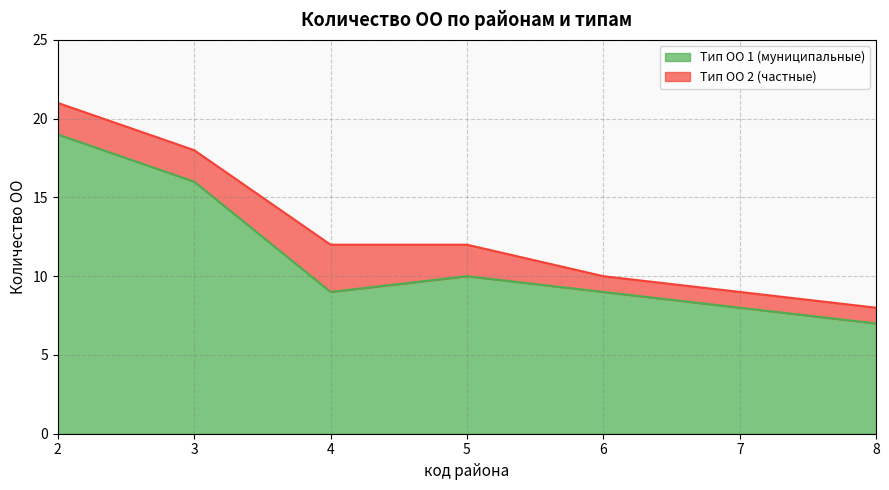

Approximately how many times larger is the value at 6 compared to 4?

1.0